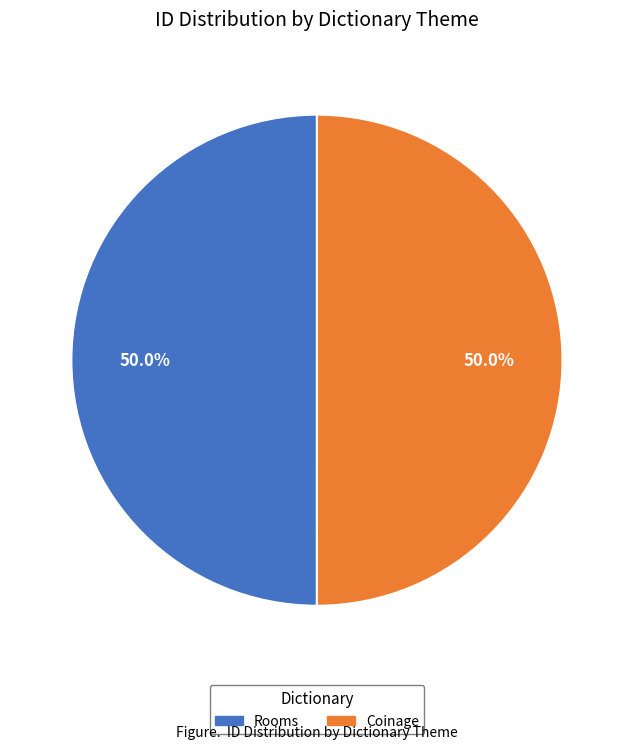

Approximately how many times larger is the value at Rooms compared to Coinage?

1.0